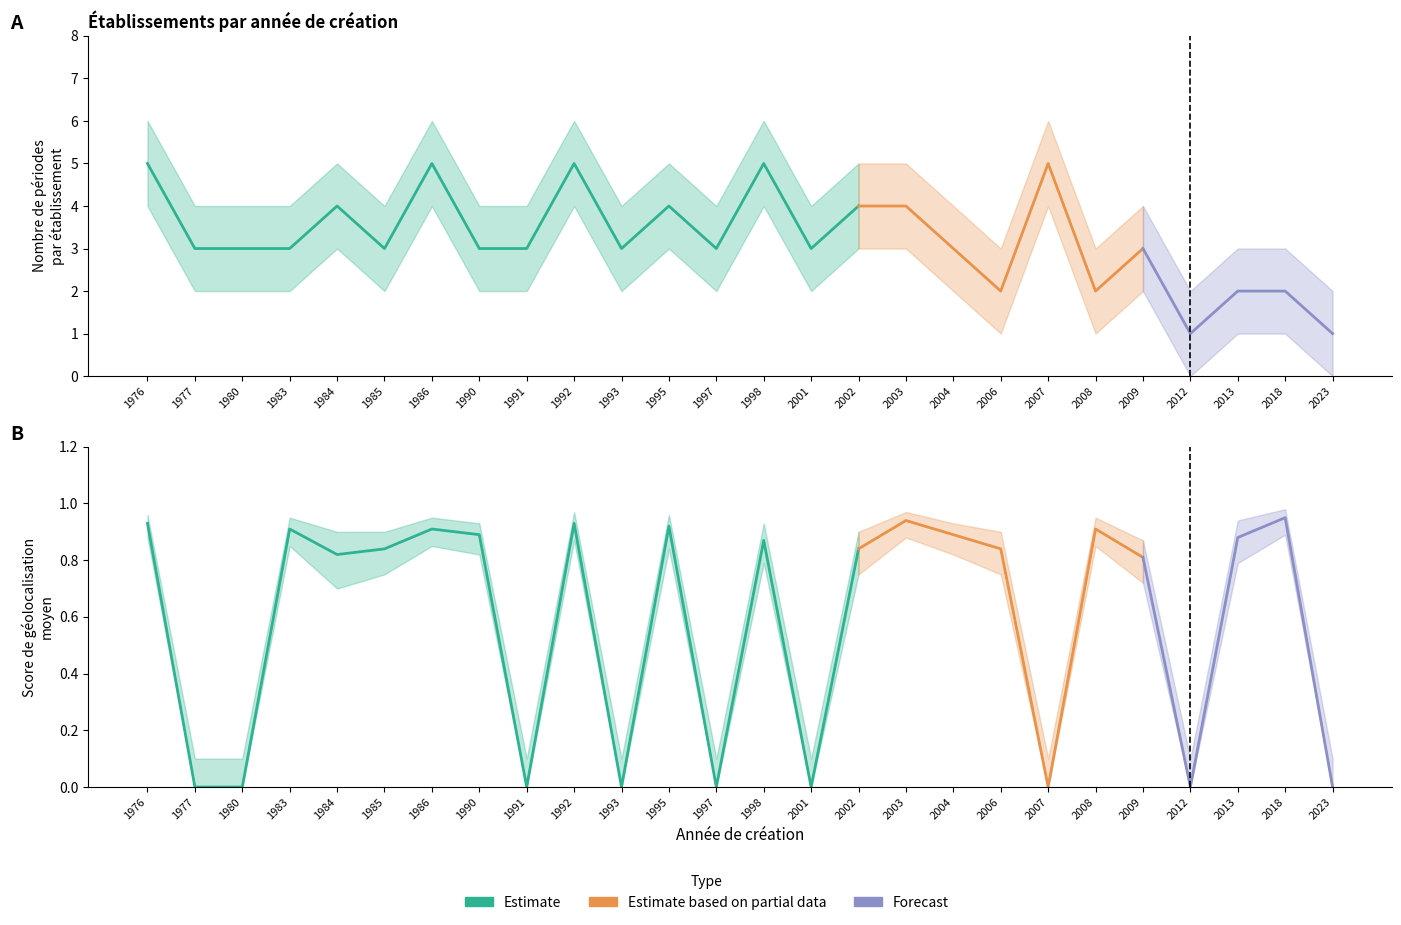

Which category has the lowest value across all series?

1977